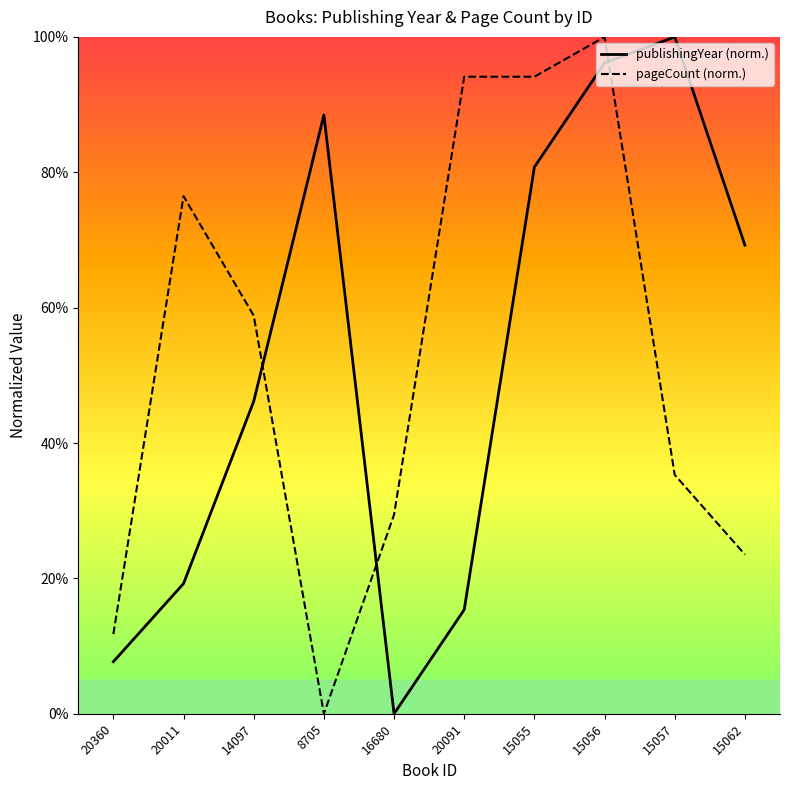

What is the difference between the second highest and minimum values in the publishingYear series?

96.2